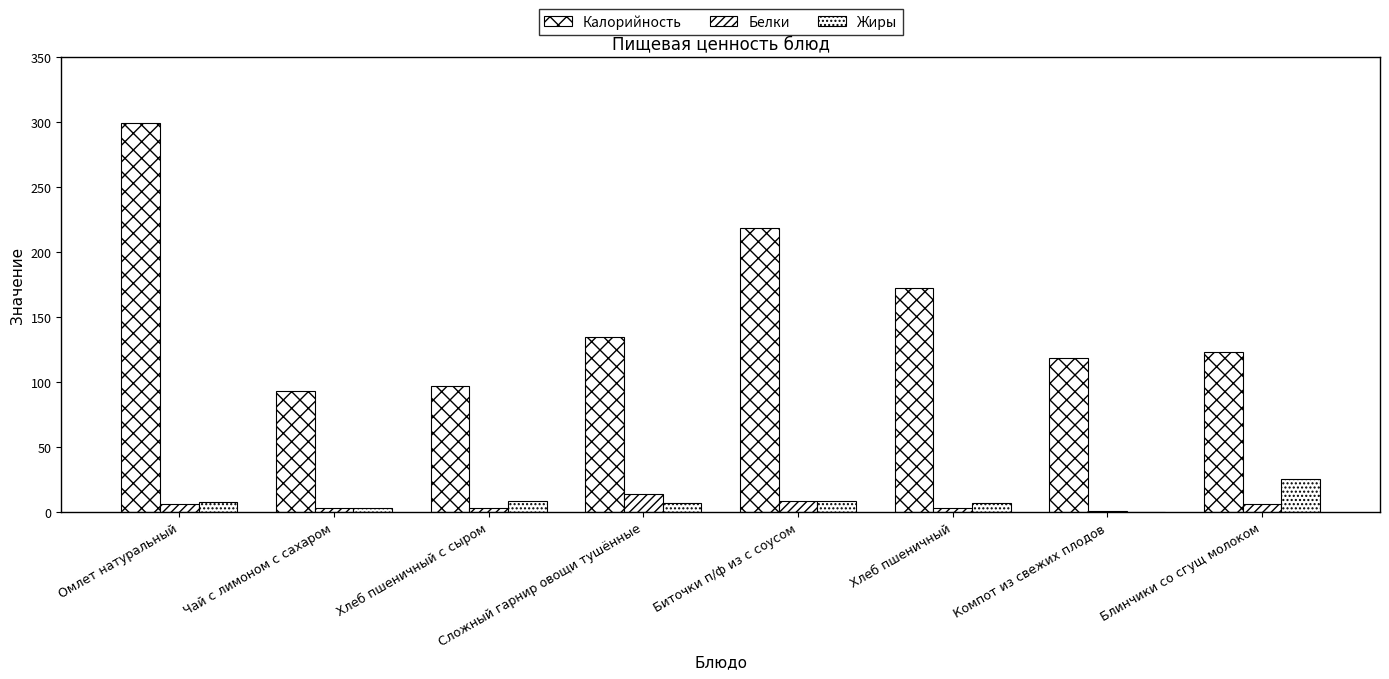

True or false: Калорийность has a value of 145.4 at Хлеб пшеничный с сыром.

False